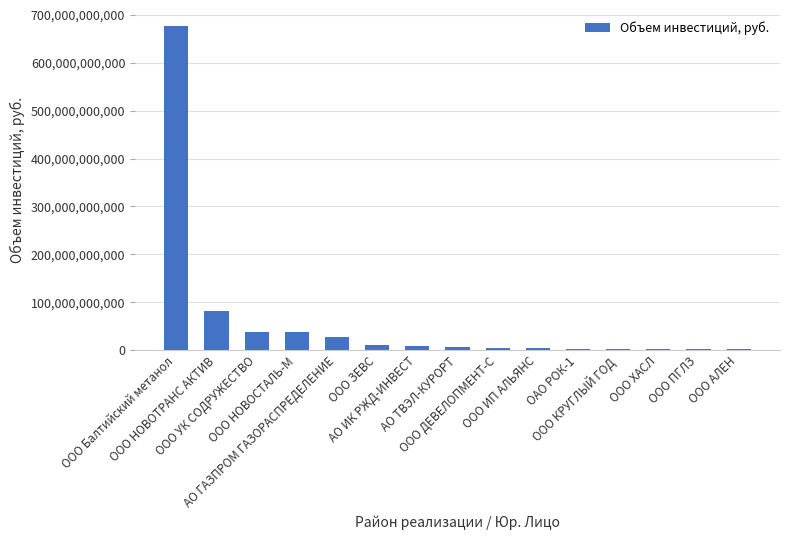

What is the change in value from ООО НОВОТРАНС АКТИВ to ООО ЗЕВС?

-71450000000